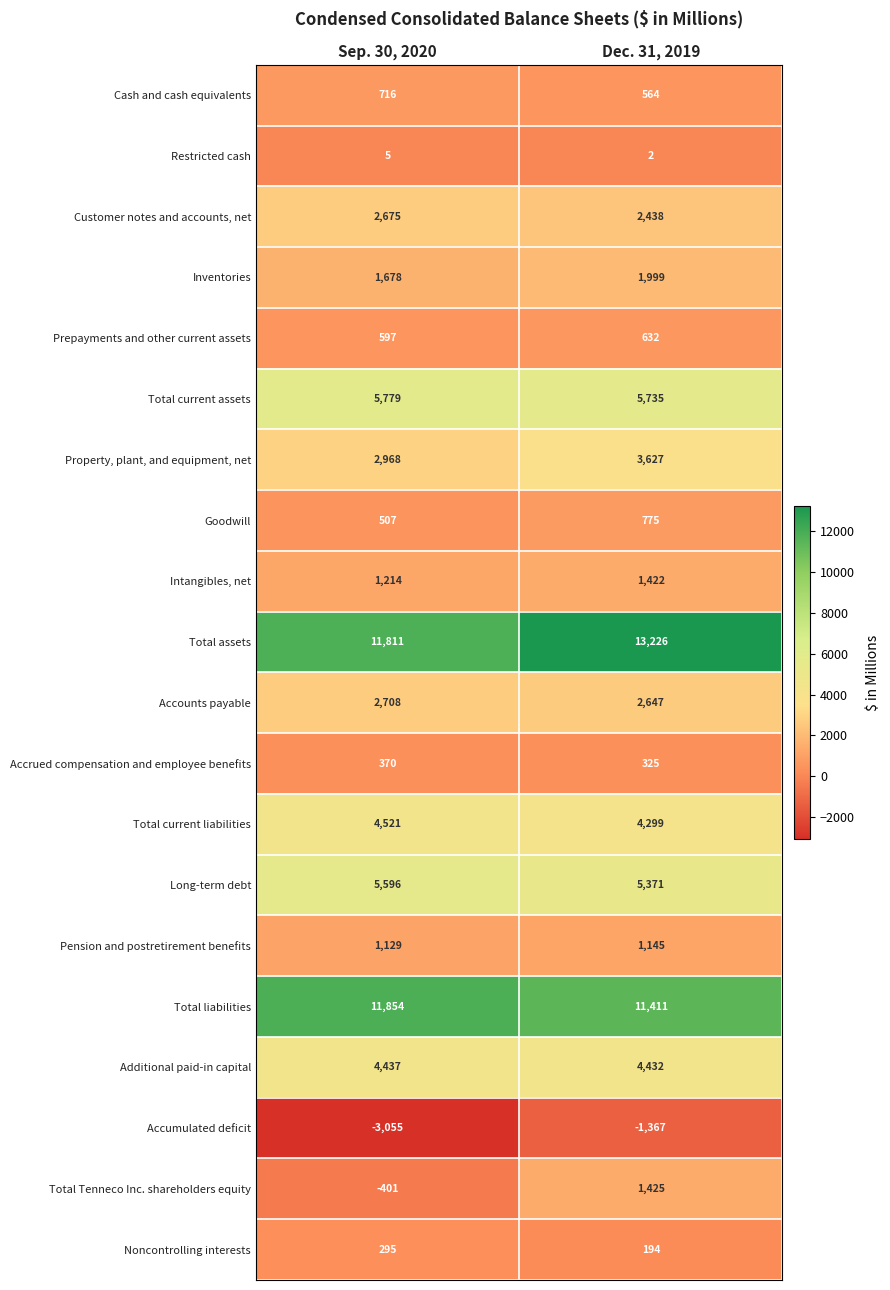

Which series has the widest spread of values?

Total Tenneco Inc. shareholders equity